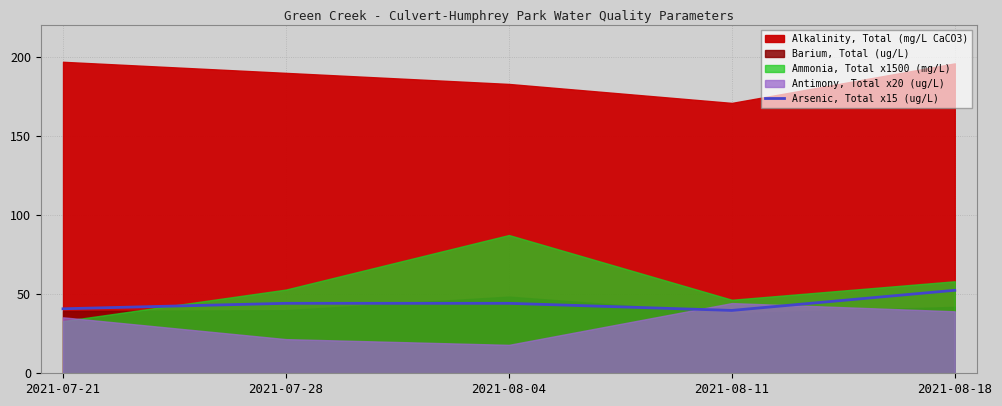

The value of Arsenic, Total x15 (ug/L) at 2021-07-28 is 76.2. True or false?

False